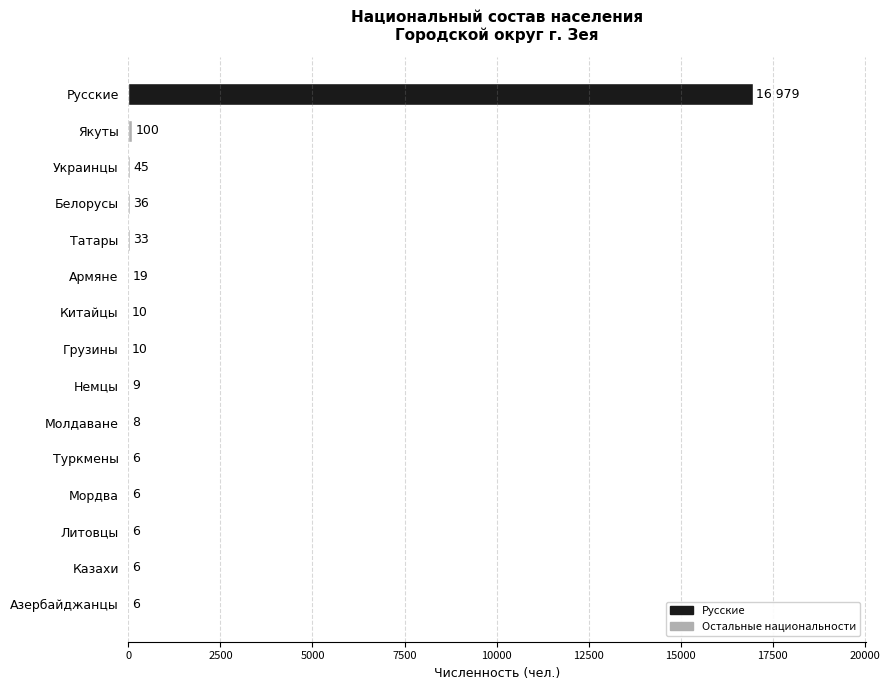

What is the sum of the values at Казахи and Азербайджанцы?

12